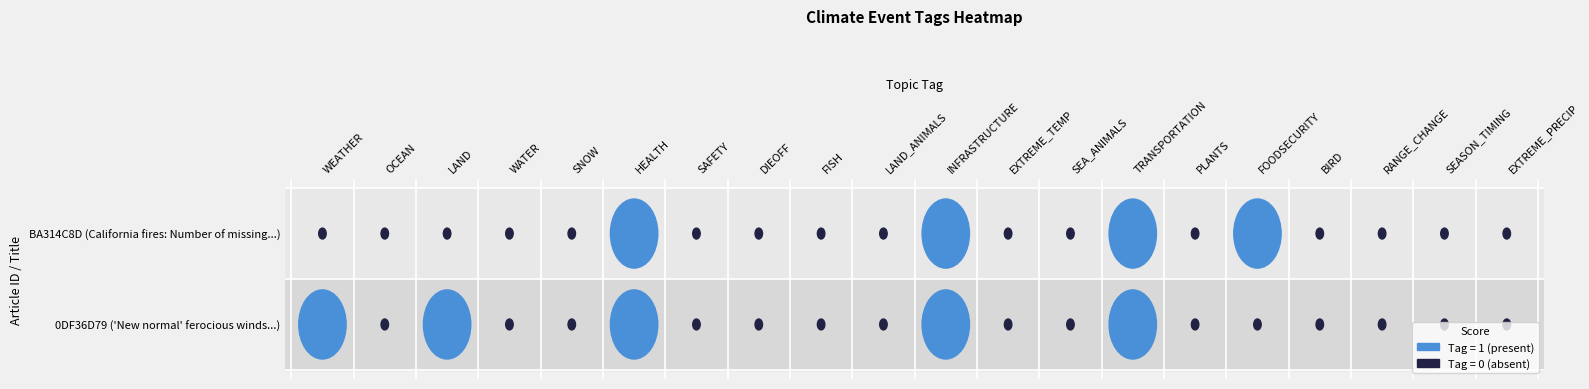

Which series has the largest range (max minus min)?

BA314C8D (California fires: Number of missing...)